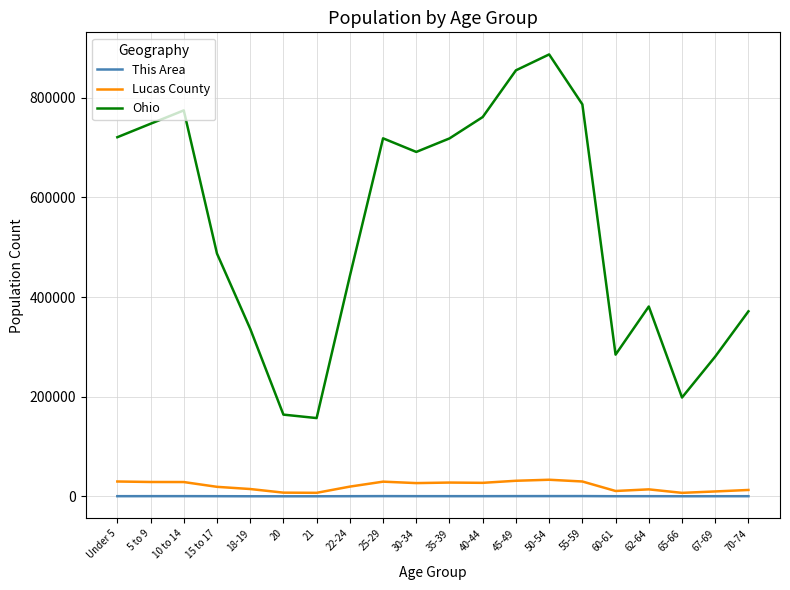

Which series changed the most between 25-29 and 67-69?

Ohio